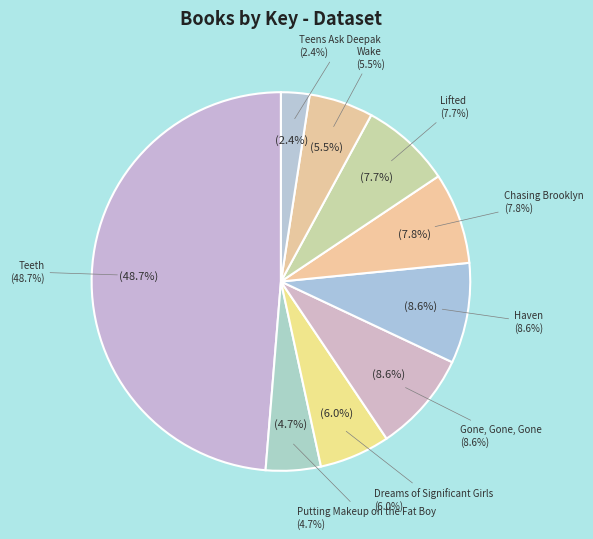

Is there a majority slice in this chart?

No